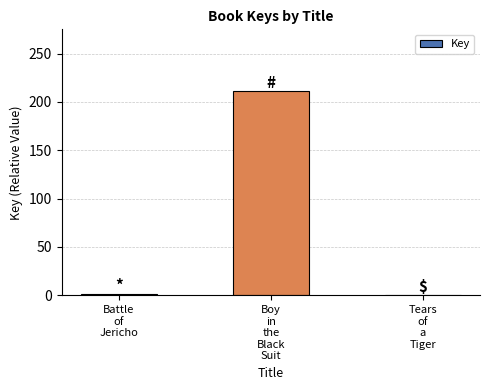

What is the maximum value shown in the chart?

211.6